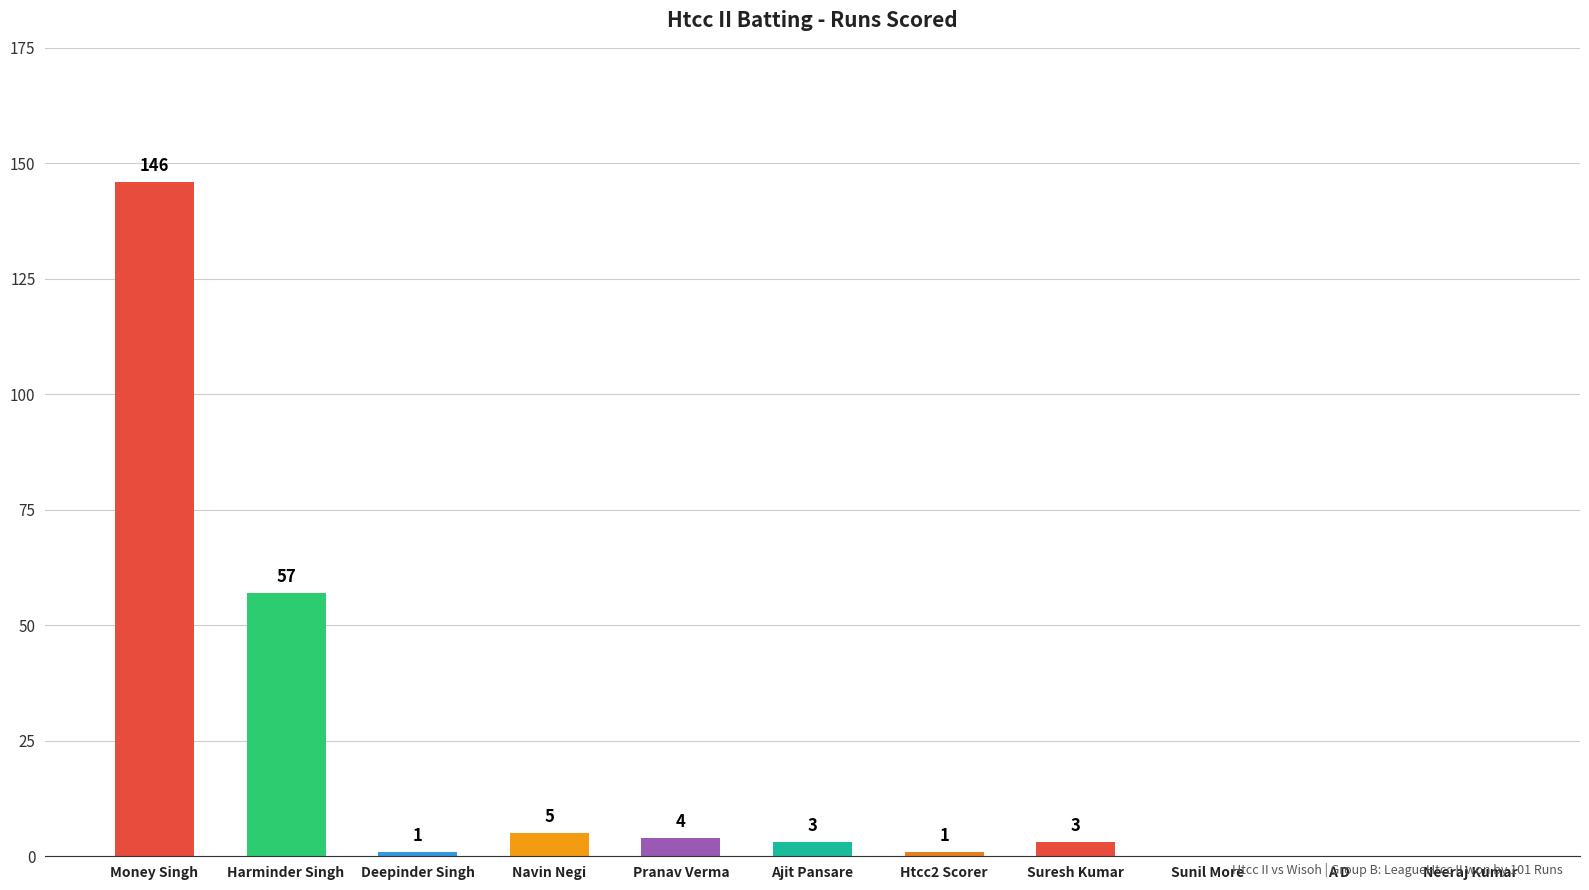

How many distinct data groups are displayed?

1